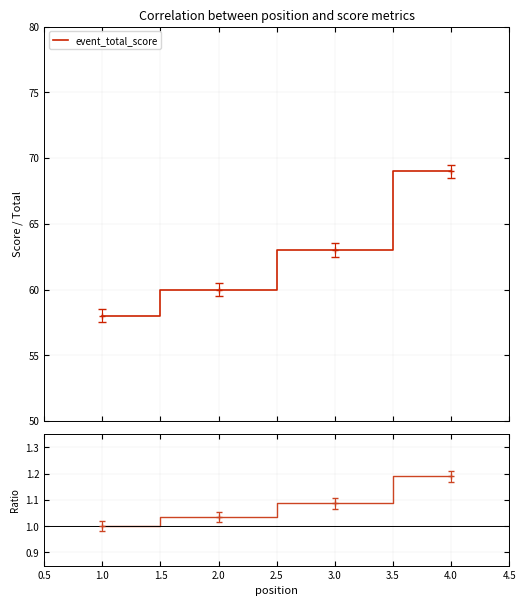

What is the value of the Ratio point at the 2nd from the left?

1.0